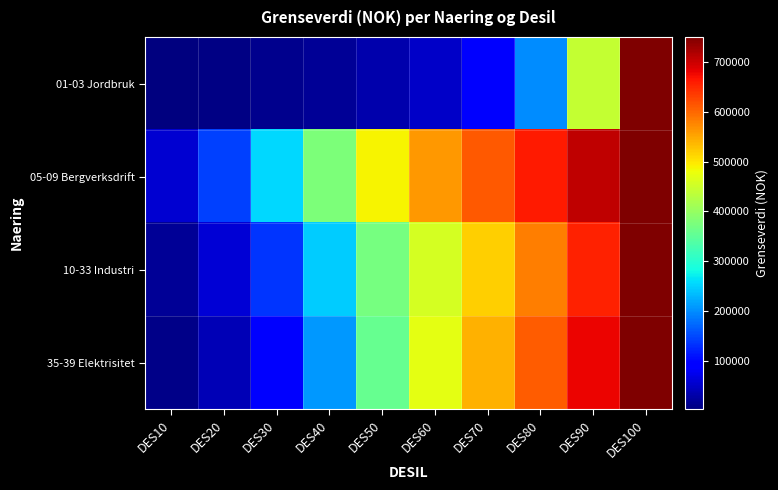

Reading right to left, transcribe all the data shown in this chart.

01-03 Jordbruk: DES100=750000	DES90=443440	DES80=200000	DES70=93400	DES60=51670	DES50=31900	DES40=20000	DES30=12000	DES20=6490	DES10=2580
05-09 Bergverksdrift: DES100=749980	DES90=706500	DES80=661210	DES70=612460	DES60=561220	DES50=487740	DES40=377940	DES30=253810	DES20=144670	DES10=56710
10-33 Industri: DES100=749990	DES90=654470	DES80=582130	DES70=519080	DES60=457010	DES50=372060	DES40=246740	DES30=135450	DES20=59840	DES10=19310
35-39 Elektrisitet: DES100=749990	DES90=678390	DES80=608630	DES70=540810	DES60=471880	DES50=357610	DES40=208970	DES30=88530	DES20=38380	DES10=11020